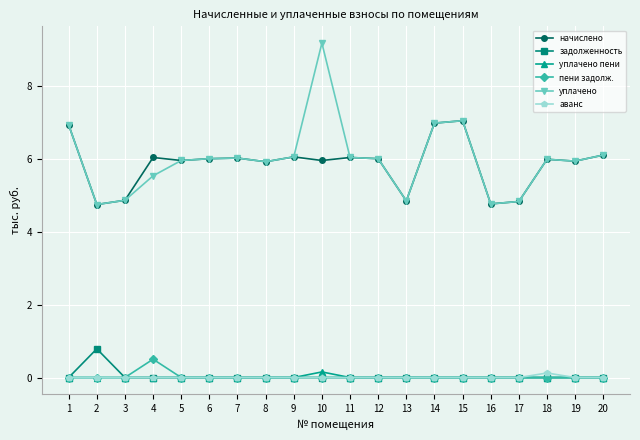

What is the highest value of the начислено series?

7.1